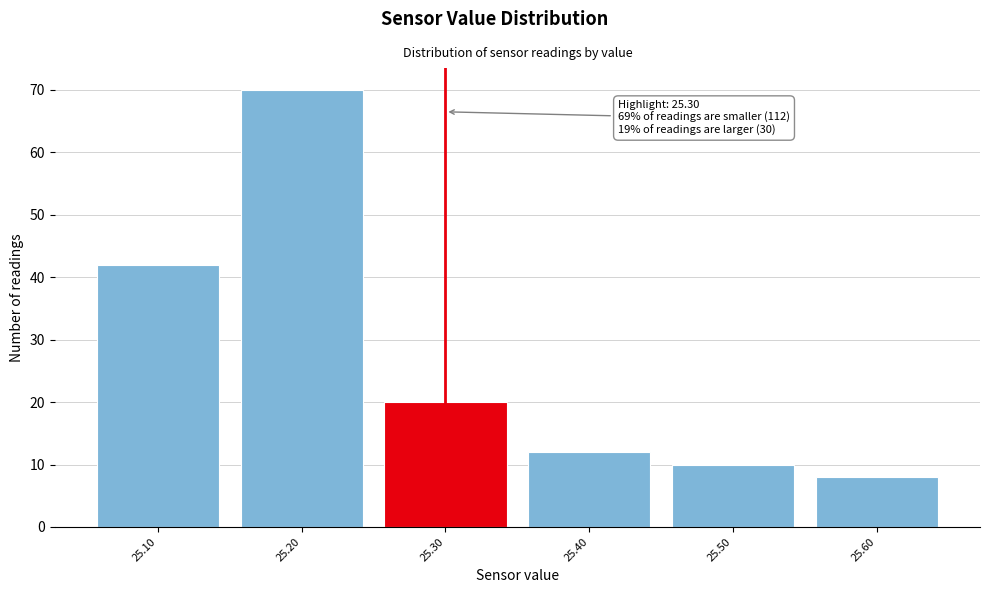

Reading left to right, transcribe all the data shown in this chart.

42	70	20	12	10	8